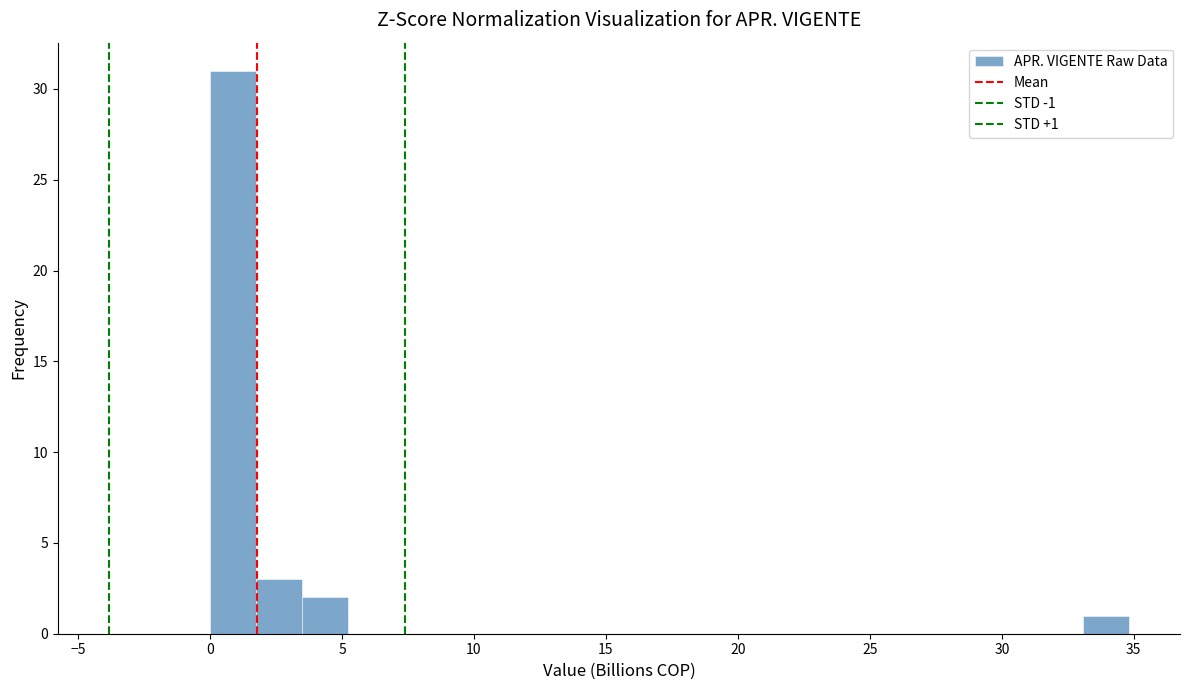

Read against the x-axis, roughly where is the centre of the tallest bar?

1.0